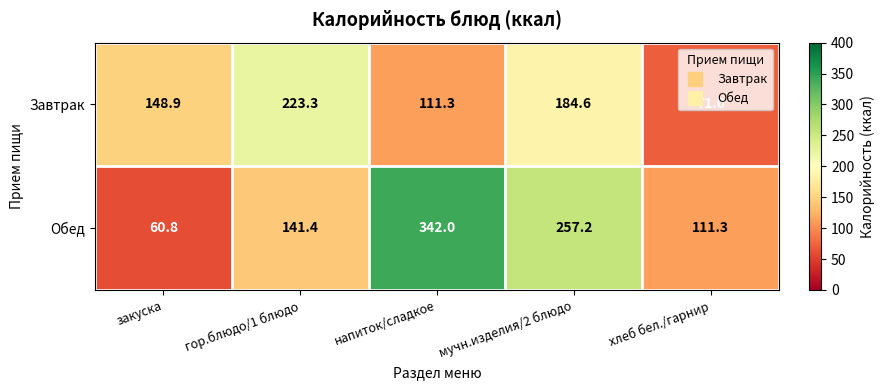

What is the approximate value of Обед at хлеб бел./гарнир?

111.3